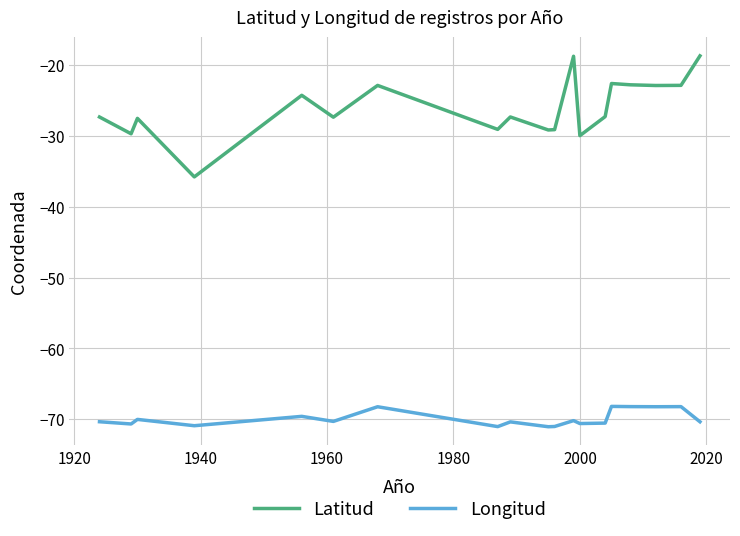

Which series has the widest spread of values?

Latitud